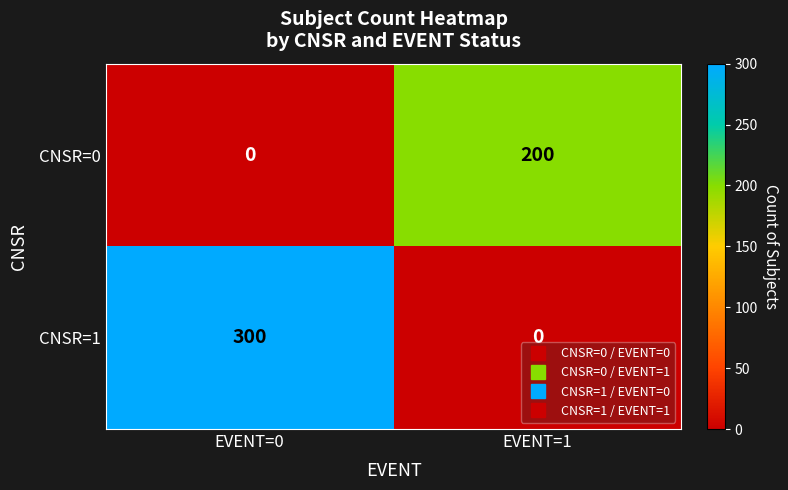

At which category does the chart reach its peak across all series?

EVENT=0